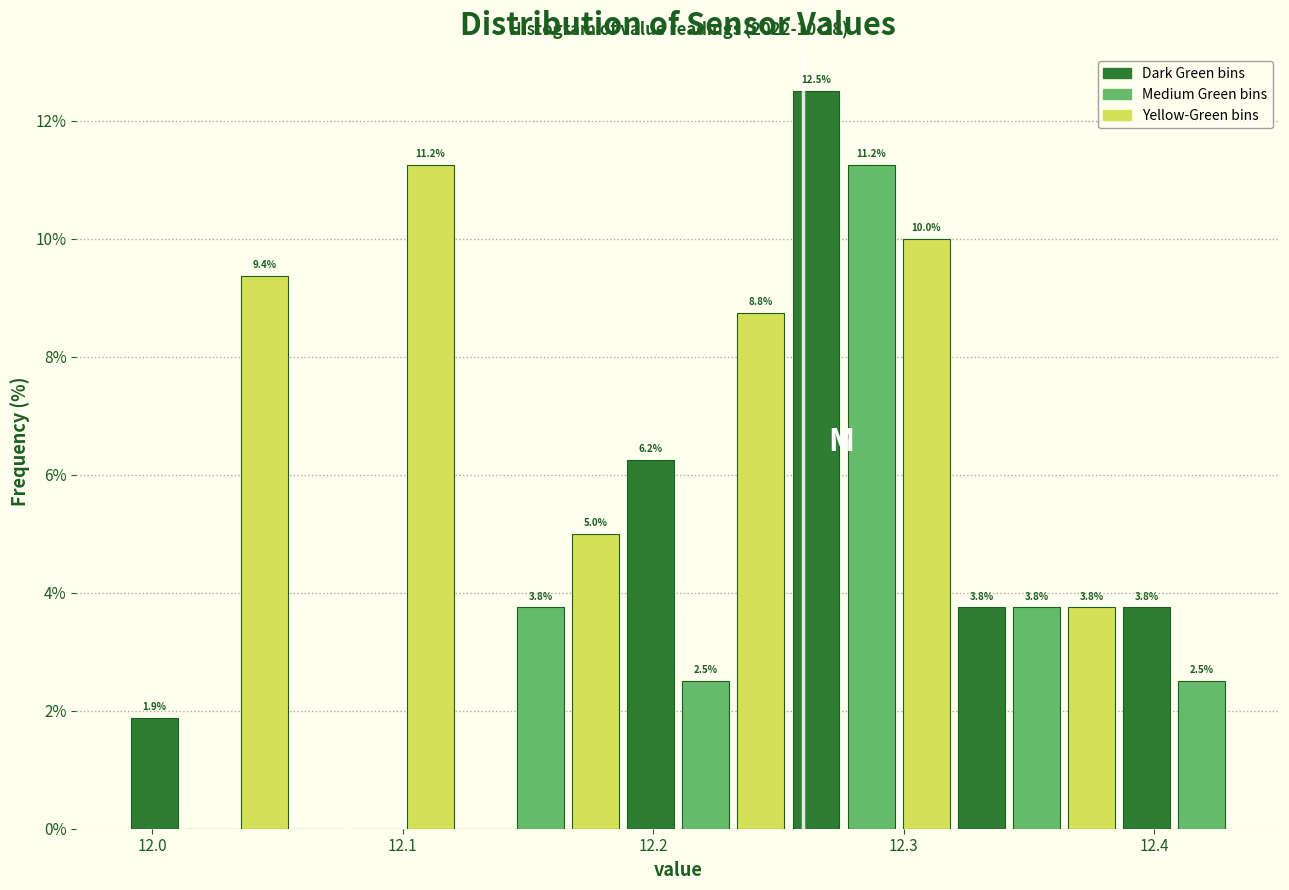

Around what value on the x-axis is the tallest bar? Give the approximate position of its centre, as read against the axis.

12.27